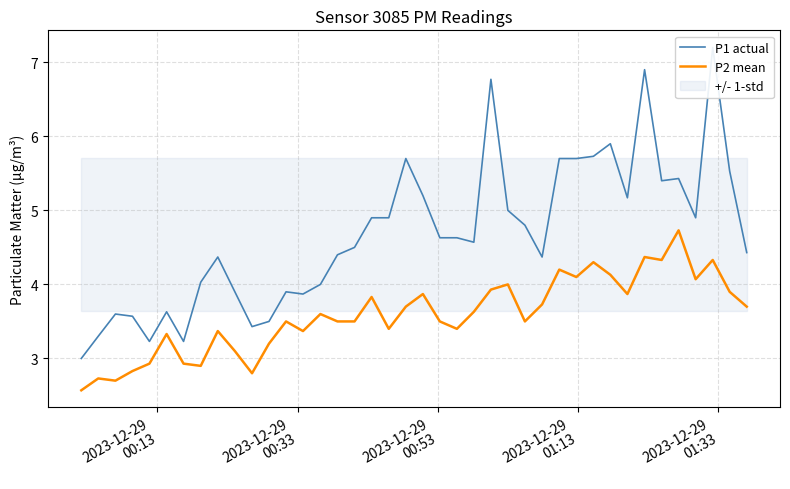

What is the minimum value for P2 mean?

2.6